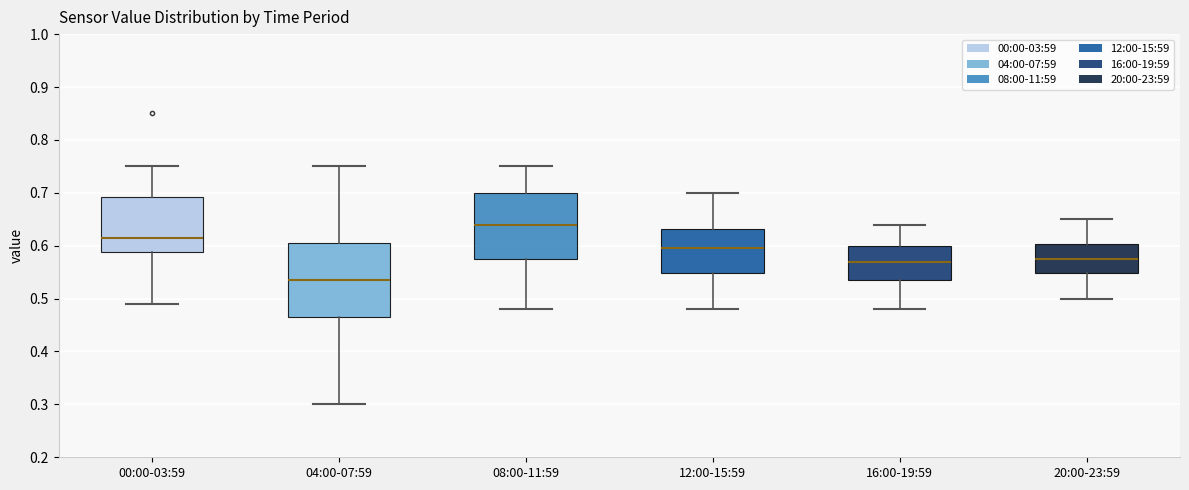

Where does the lower whisker of the box for 08:00-11:59 end on the y-axis? The values are not printed on the chart, so give them approximately, as read against the axis.

0.48